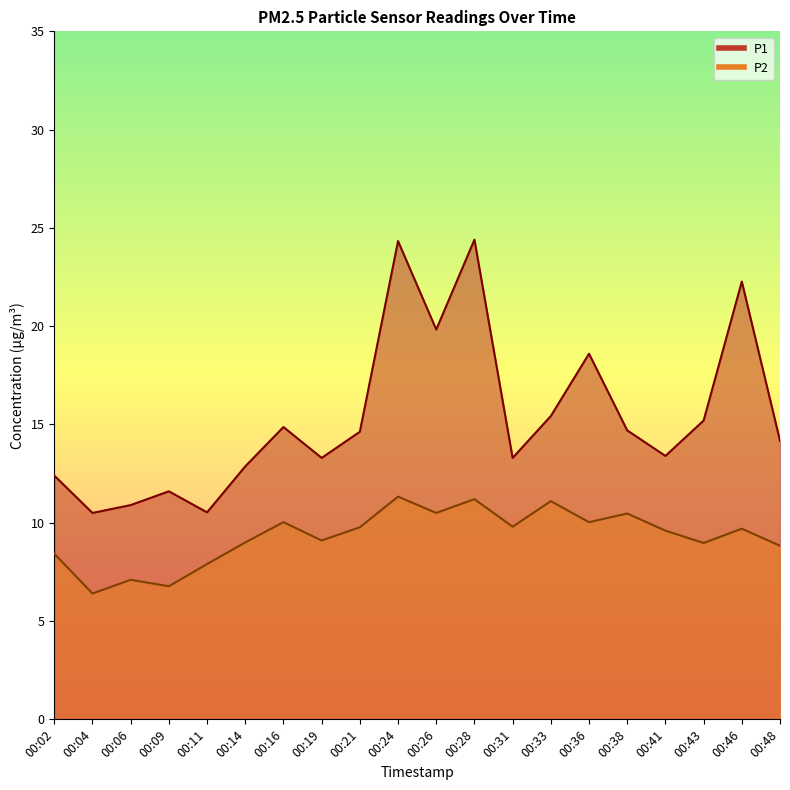

Rank the series by their maximum value, from highest to lowest.

P1, P2